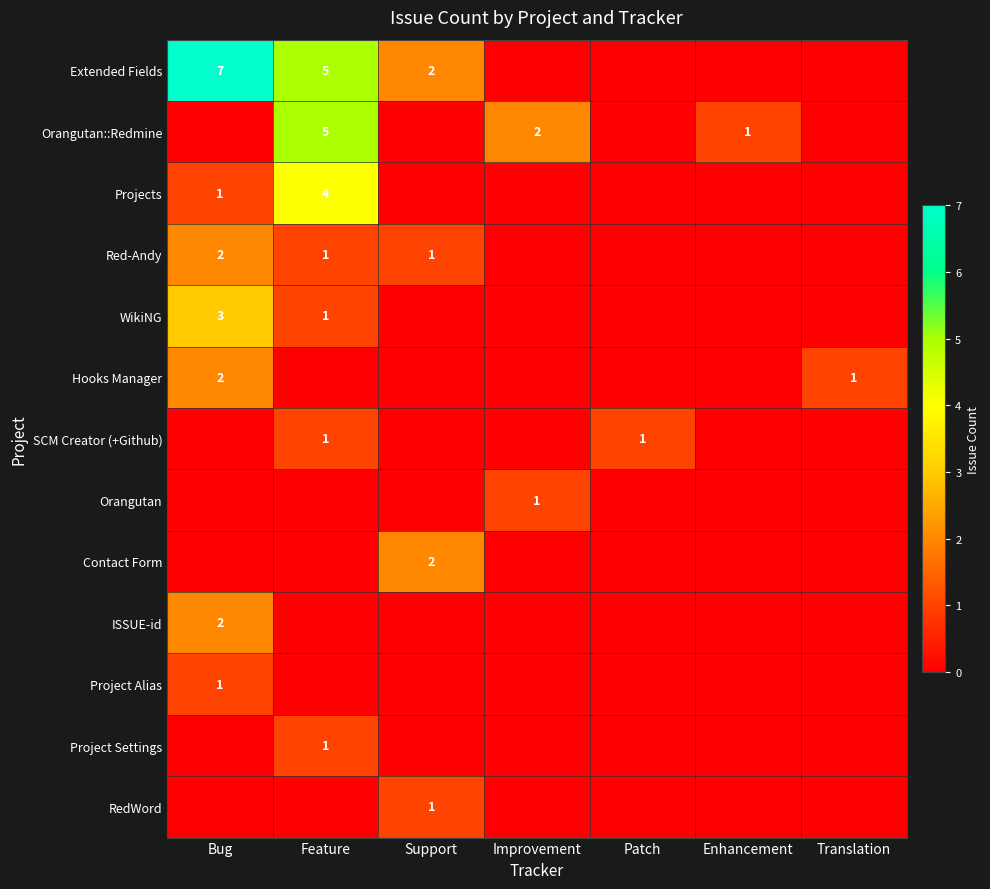

At how many categories does at least one series exceed 6?

1